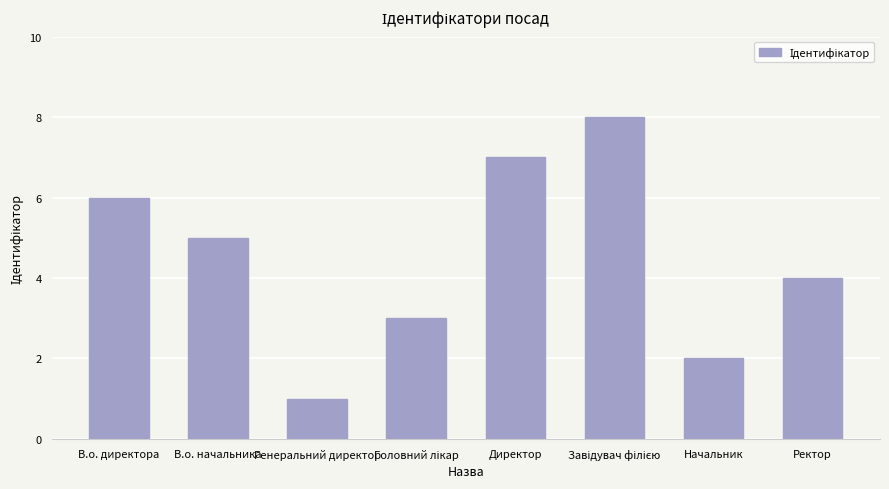

Count the values in the range 3 to 7.

5